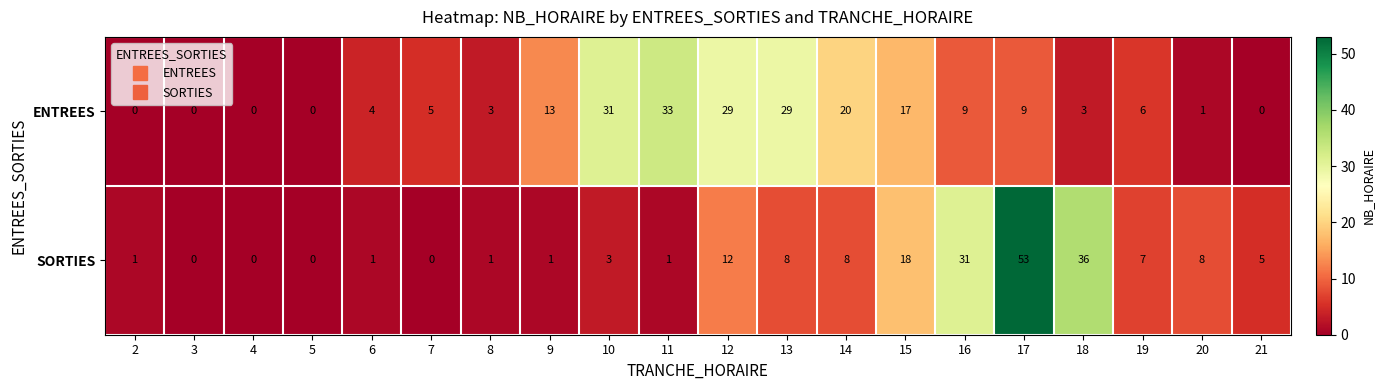

The SORTIES series shows 11 at 20. True or false?

False